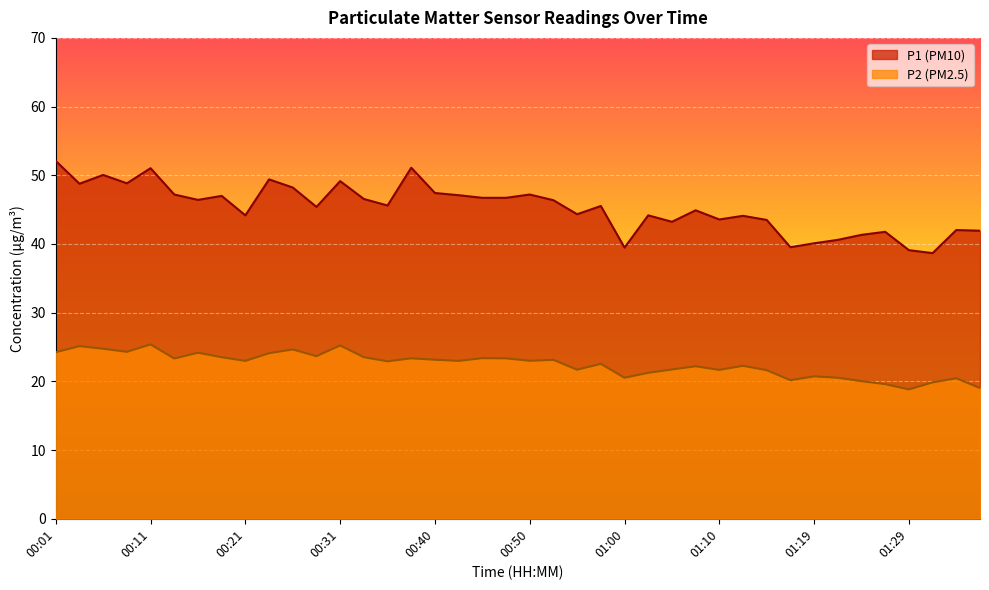

What is the sum of the P1 values at 00:18 and 01:36?

88.9